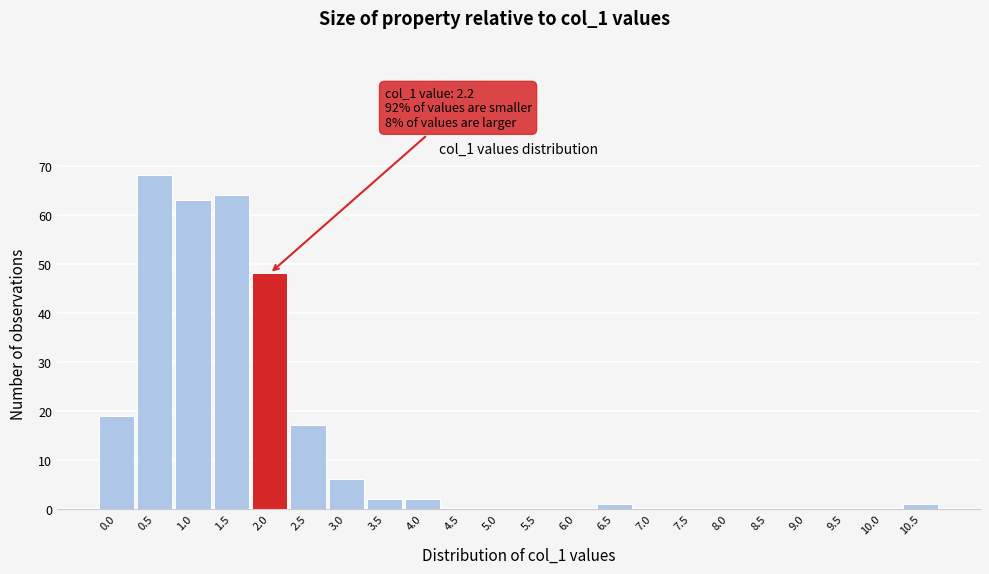

Reading left to right, what are all the values shown in this chart?

0.0=19	0.5=68	1.0=63	1.5=64	2.0=48	2.5=17	3.0=6	3.5=2	4.0=2	4.5=0	5.0=0	5.5=0	6.0=0	6.5=1	7.0=0	7.5=0	8.0=0	8.5=0	9.0=0	9.5=0	10.0=0	10.5=1